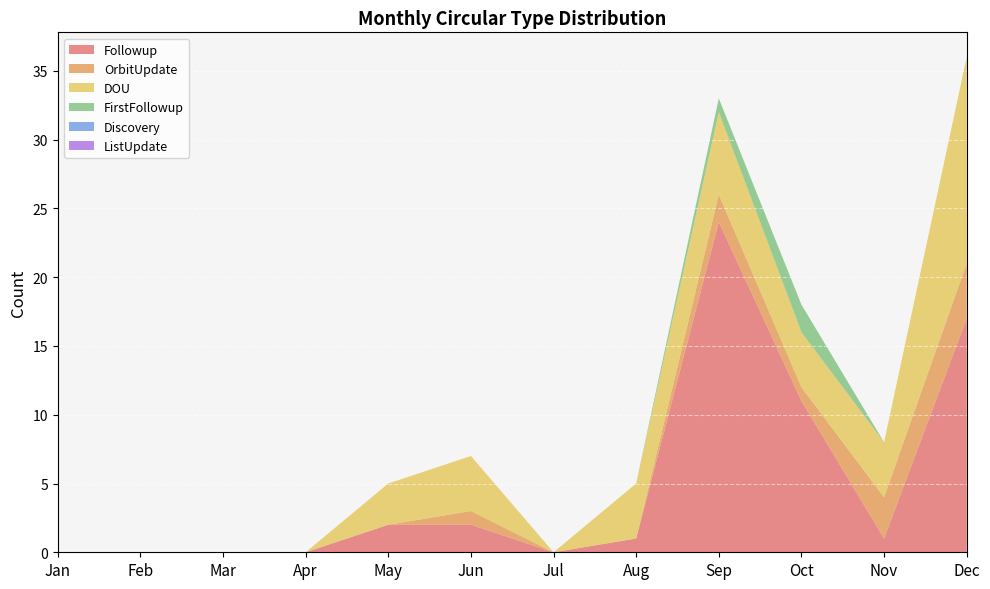

Reading left to right, what are all the values shown in this chart?

Followup: 0	0	0	0	2	2	0	1	24	11	1	17
OrbitUpdate: 0	0	0	0	0	1	0	0	2	1	3	4
DOU: 0	0	0	0	3	4	0	4	6	4	4	15
FirstFollowup: 0	0	0	0	0	0	0	0	1	2	0	0
Discovery: 0	0	0	0	0	0	0	0	0	0	0	0
ListUpdate: 0	0	0	0	0	0	0	0	0	0	0	0